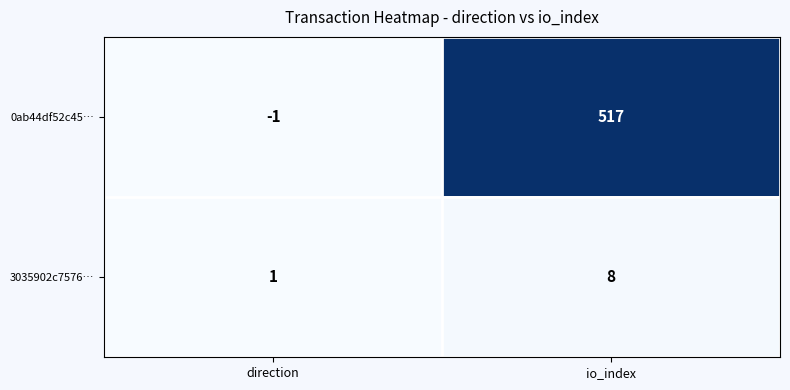

What is the average value of the 0ab44df52c45… series?

258